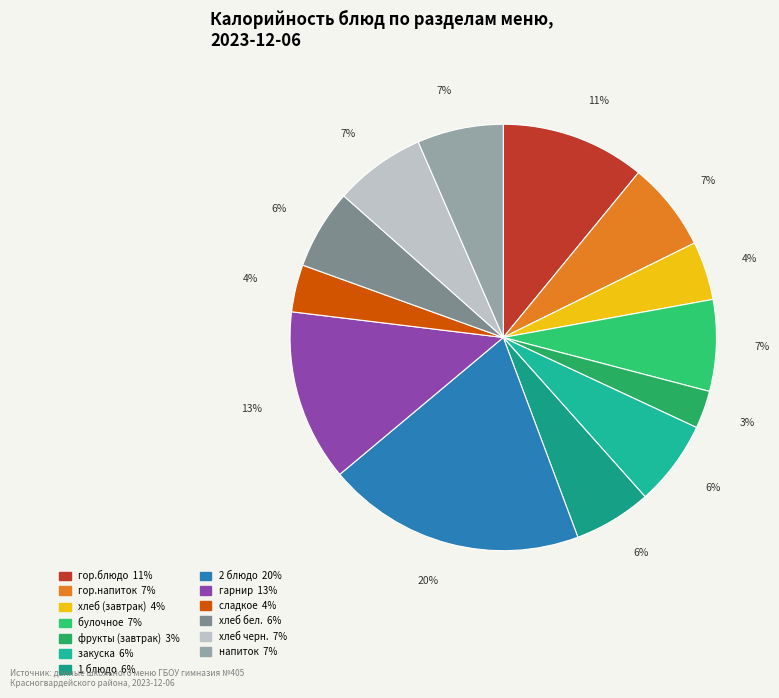

Count the number of slices in the pie.

13